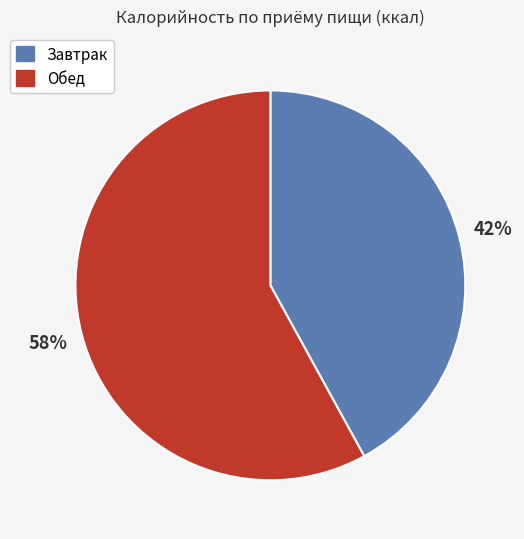

What percentage is the Завтрак slice, to the nearest percent?

42%